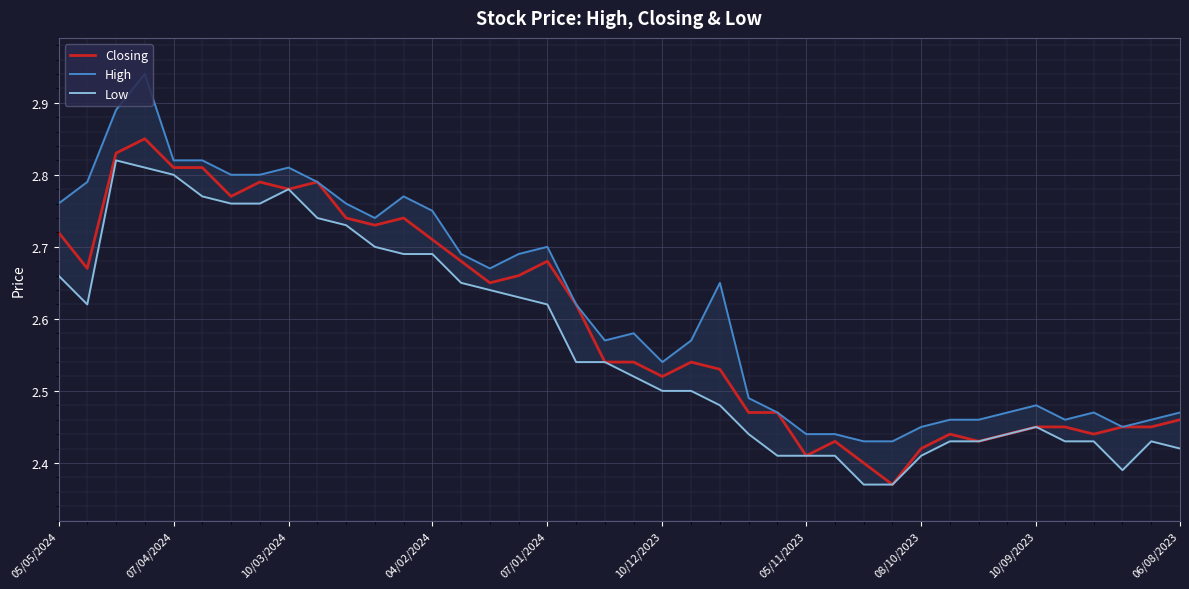

Which series changed the most between 10 and 31?

Closing